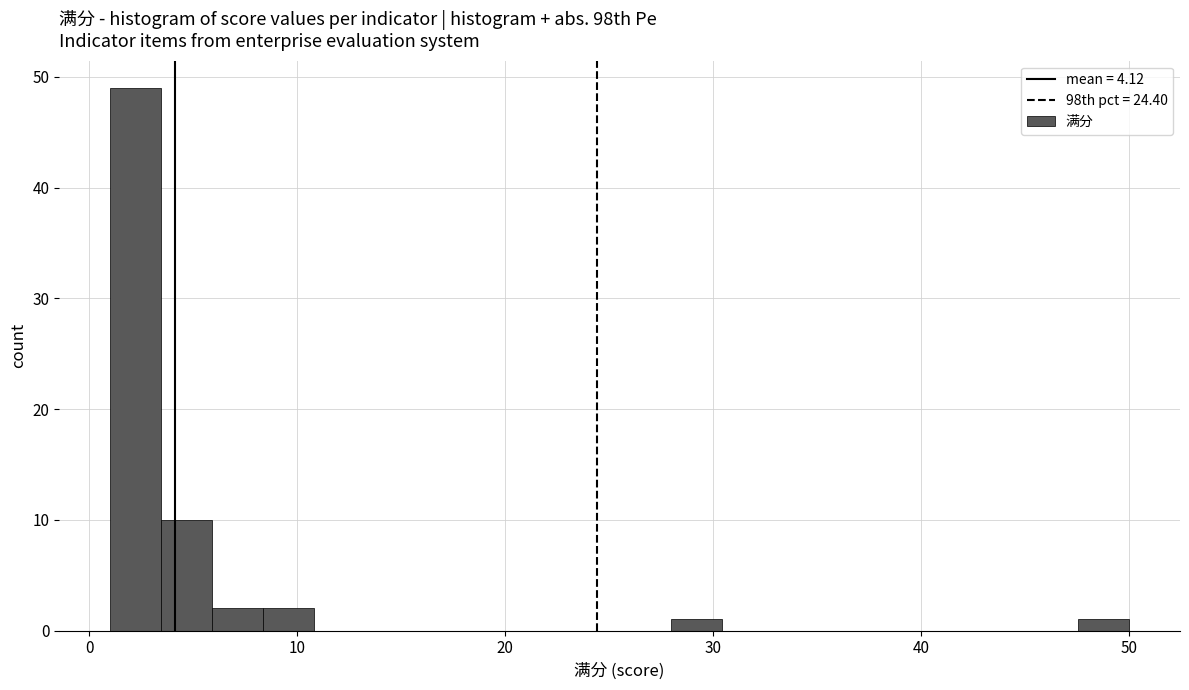

Around what value on the x-axis is the tallest bar? Give the approximate position of its centre, as read against the axis.

2